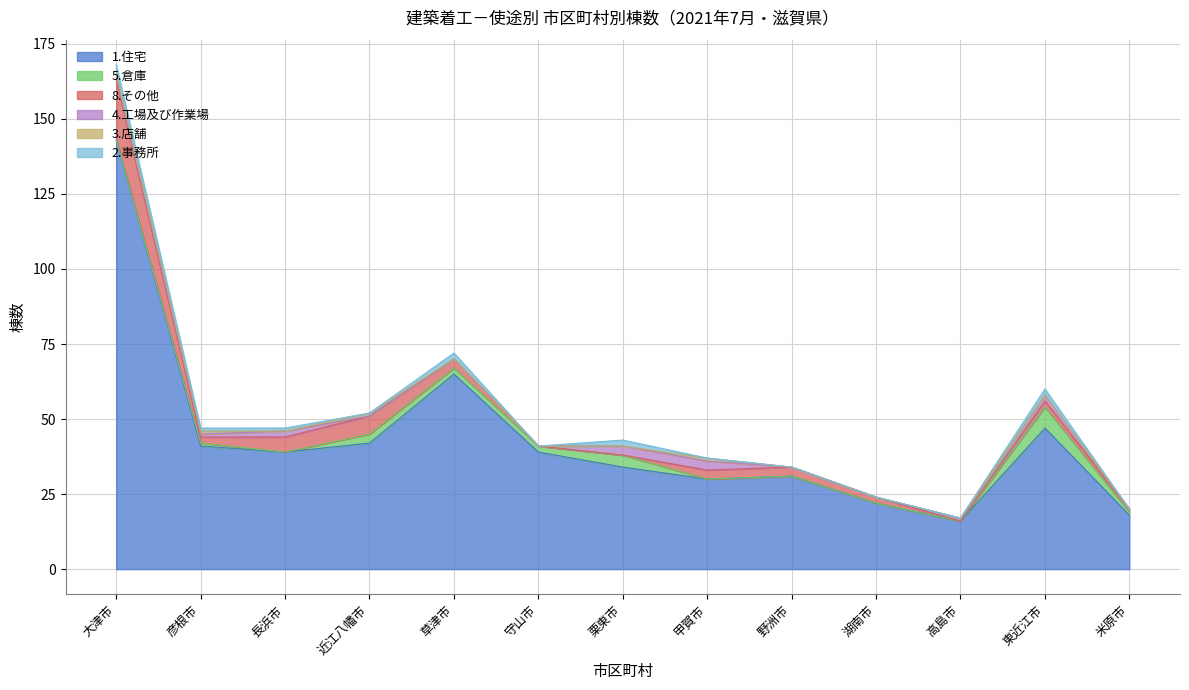

Which category has the lowest value in the 4.工場及び作業場 series?

近江八幡市